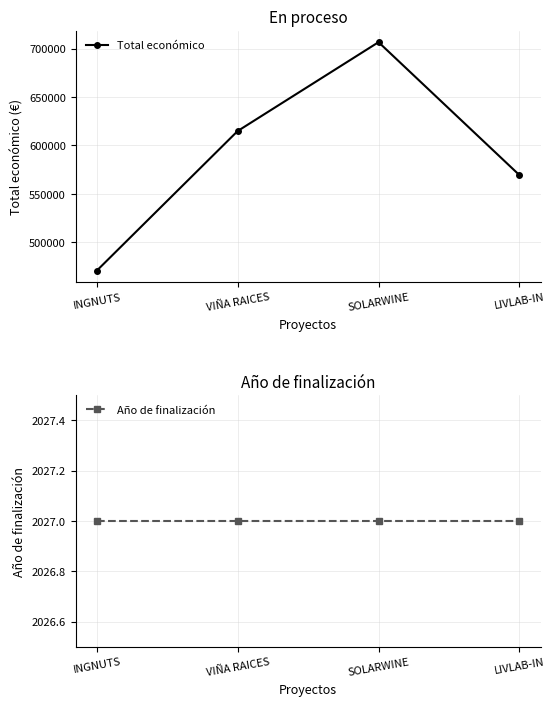

How many values in the Total económico series are below 614907?

2